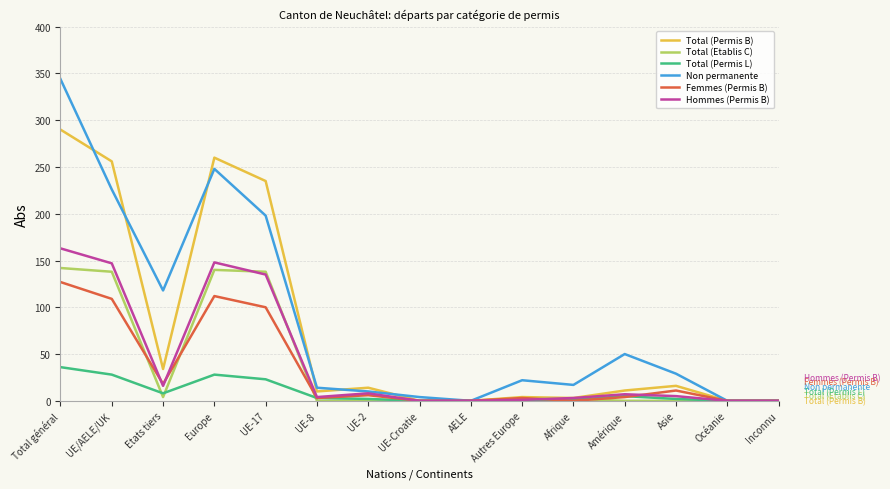

Which series has the widest spread of values?

Non permanente